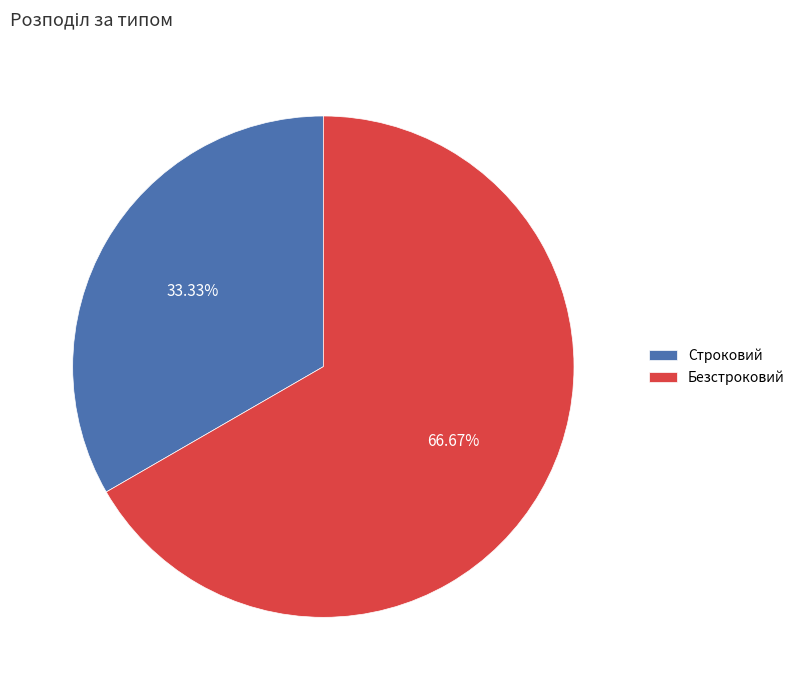

To the nearest percent, what portion does Безстроковий represent?

67%